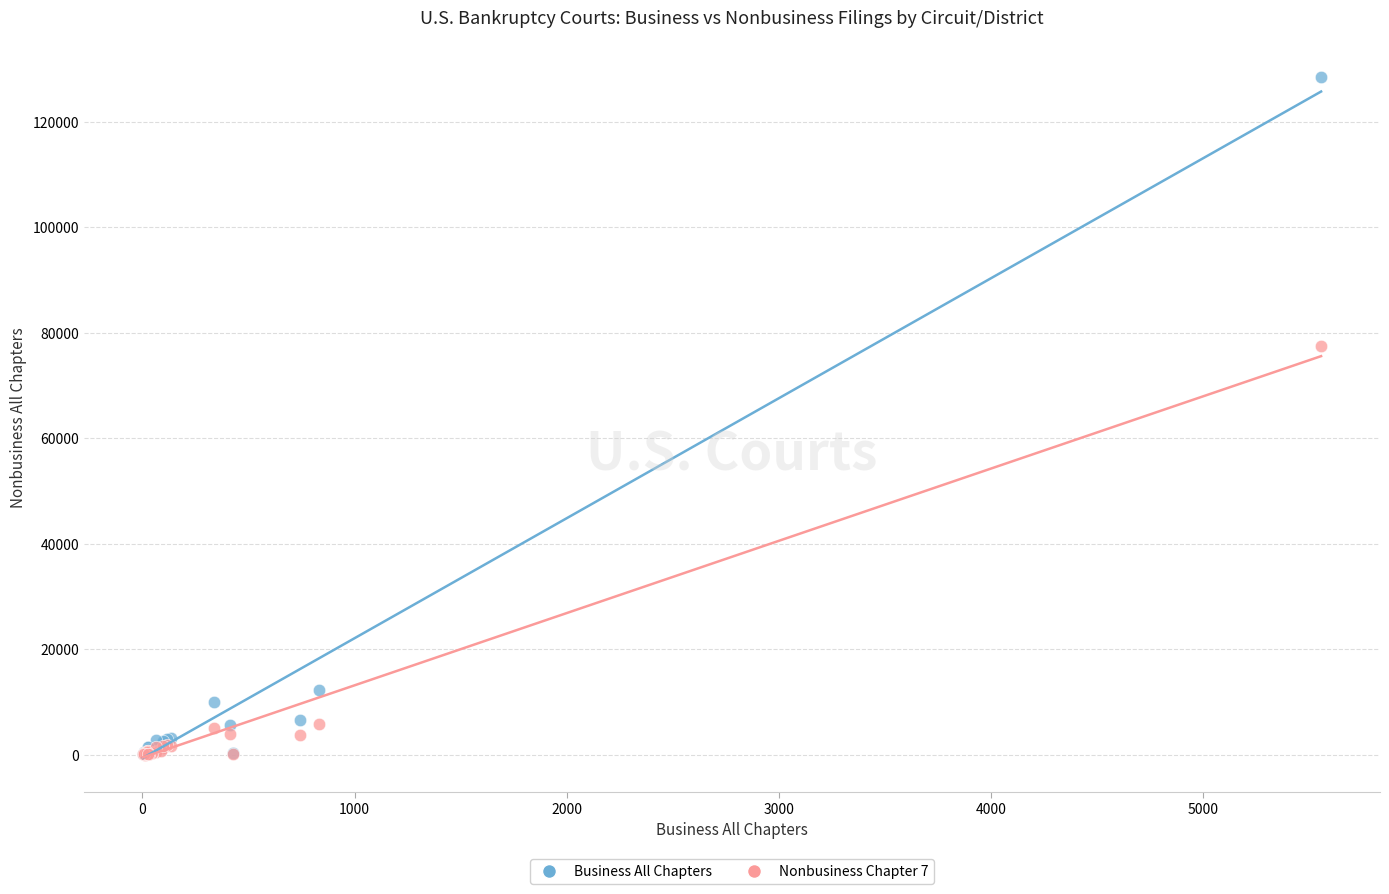

Across all series, what Y value is closest to 64268?

77455